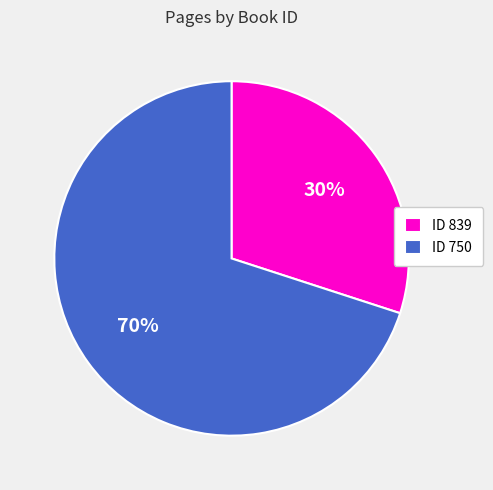

How many slices are in this pie chart?

2